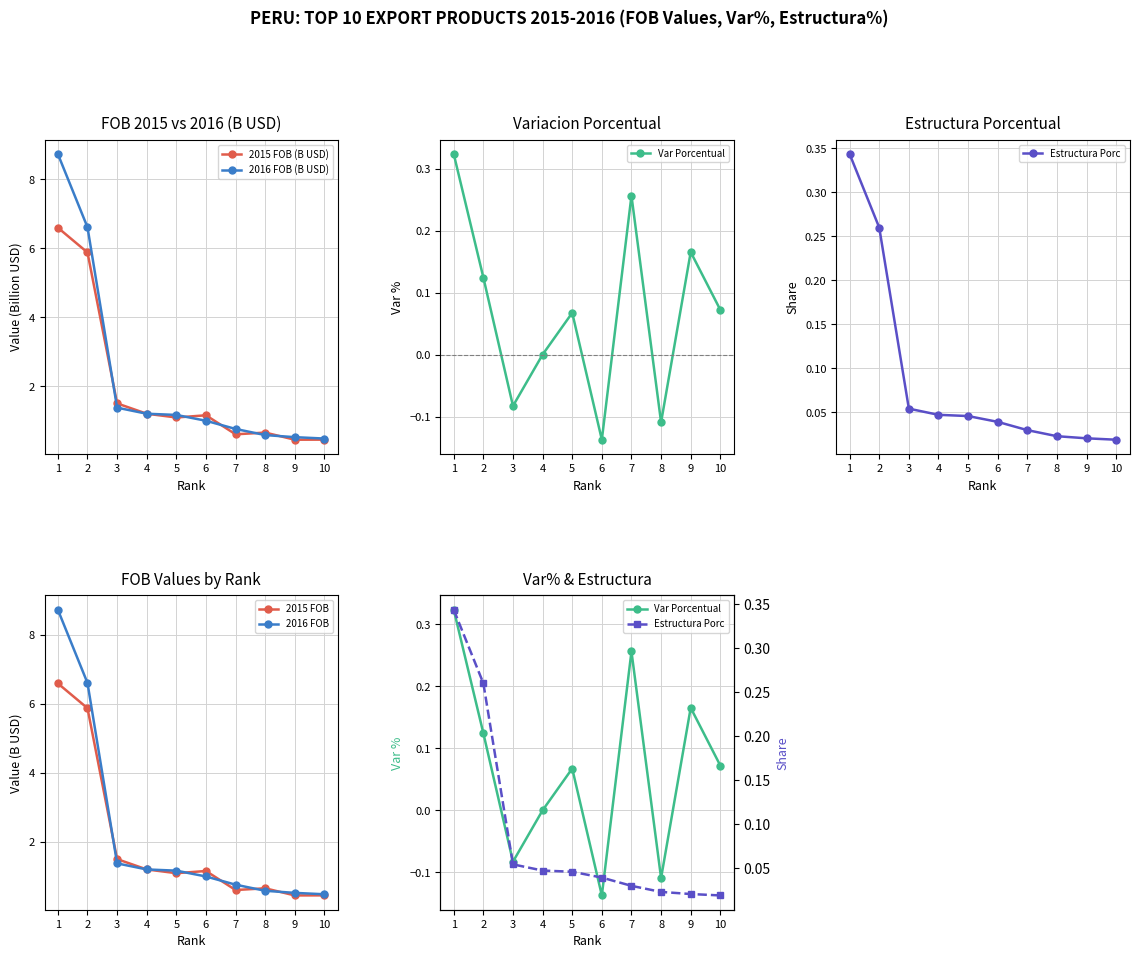

How many lines are shown in the chart?

6